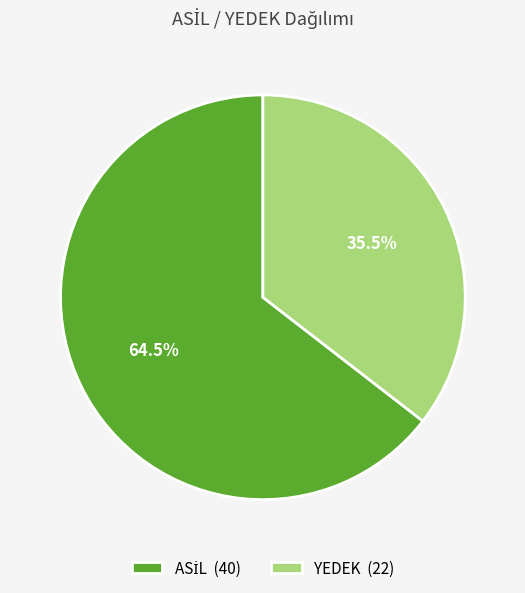

Does any single category account for the majority?

Yes